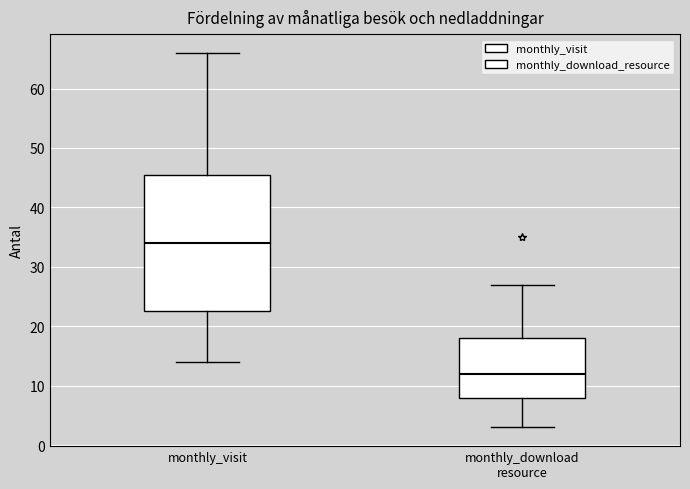

Reading left to right, read every box against the y-axis: the position of its median line, the range the box covers, and the ends of its whiskers. The values are not printed on the chart, so give them approximately, as read against the axis.

monthly_visit: median 34, box 23 to 46, whiskers 14 to 66
monthly_download resource: median 12, box 8 to 18, whiskers 3 to 27